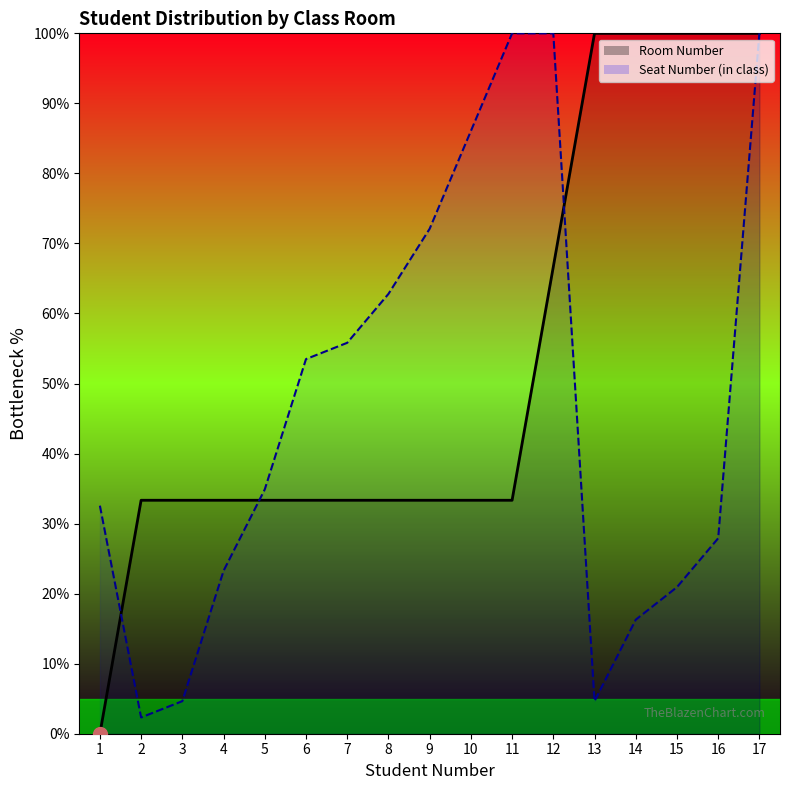

Where is the data nearest to the value 50?

2